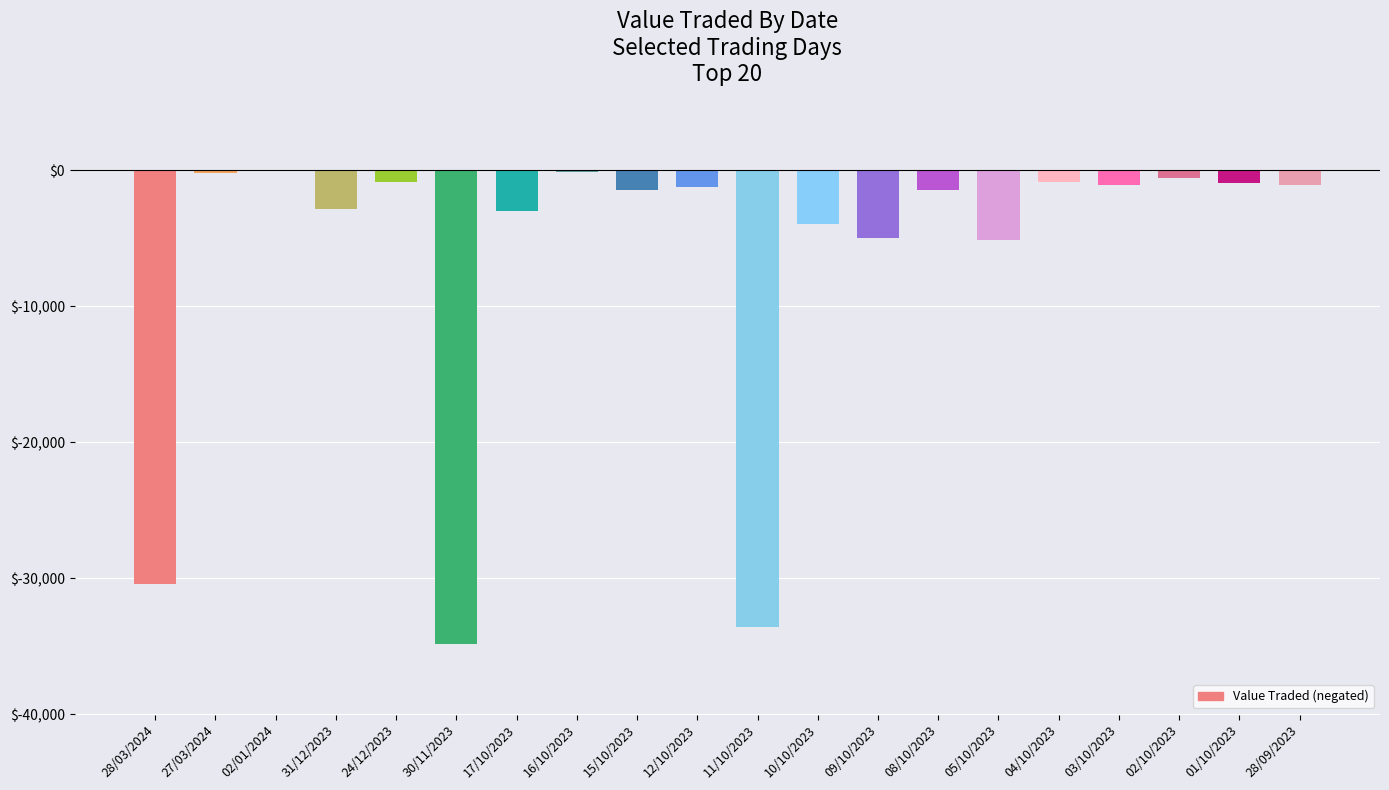

The chart shows a value of -1447 at 15/10/2023. True or false?

True